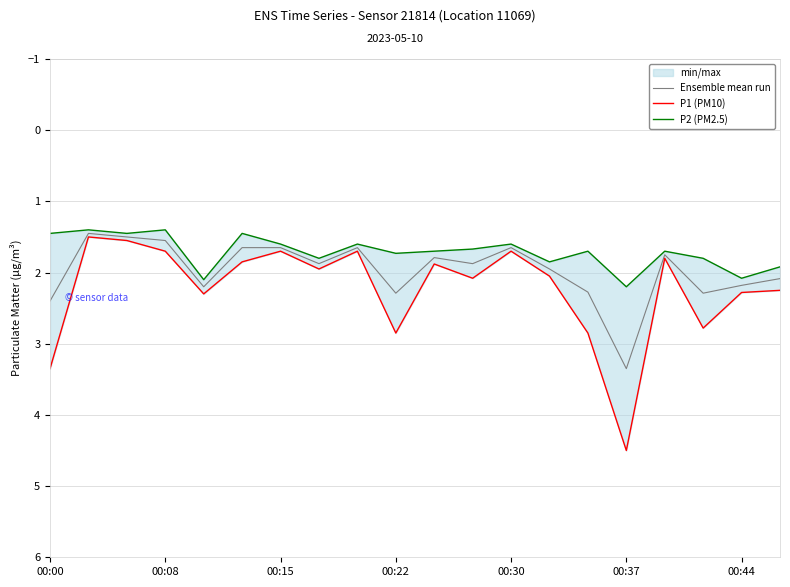

What is the difference between the maximum and minimum values in the Ensemble mean run series?

1.9